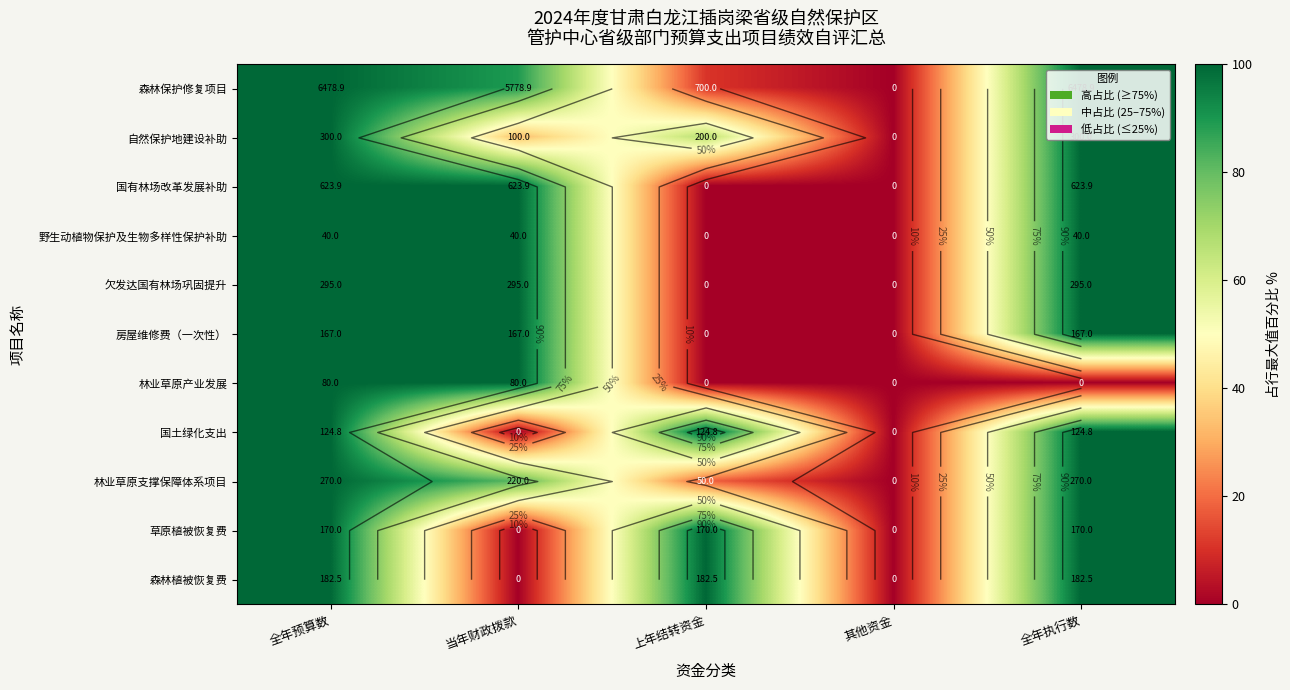

Which category has the lowest value across all series?

其他资金